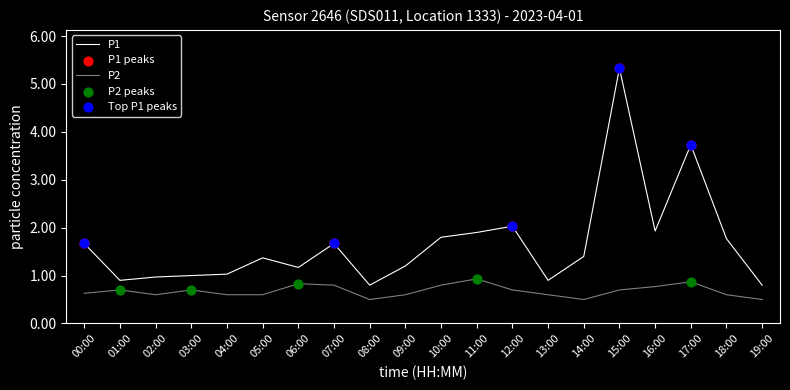

What are all the series names shown in the legend?

P1, P2